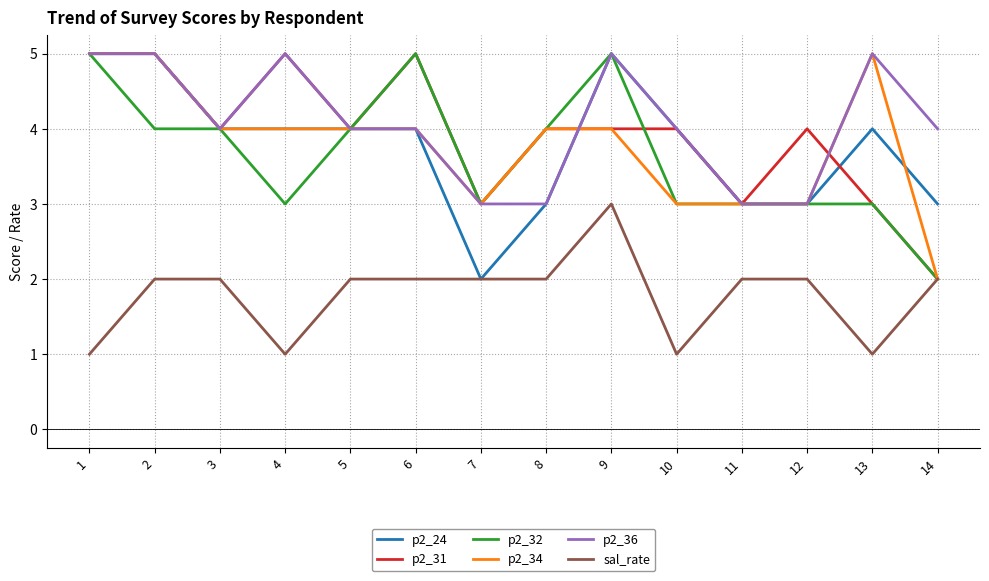

Is the value of p2_34 at 13 greater than the value of p2_31 at 7?

Yes